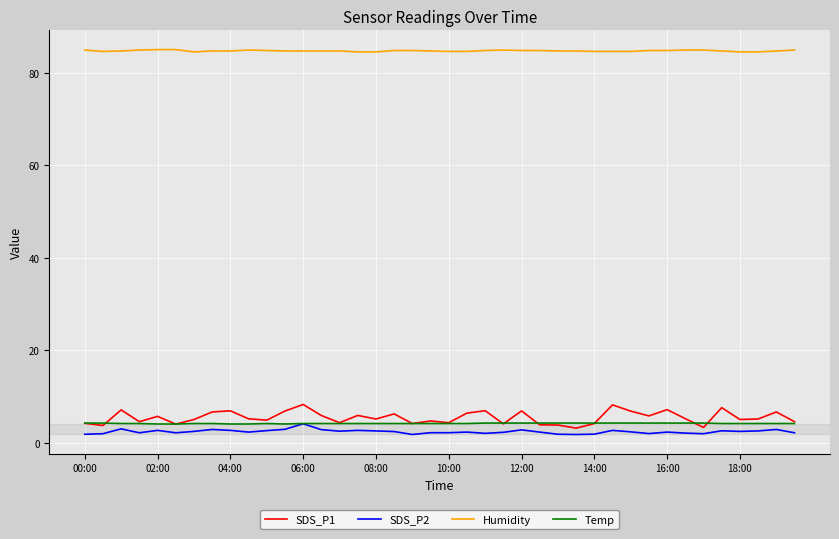

What are all the series names shown in the legend?

SDS_P1, SDS_P2, Humidity, Temp